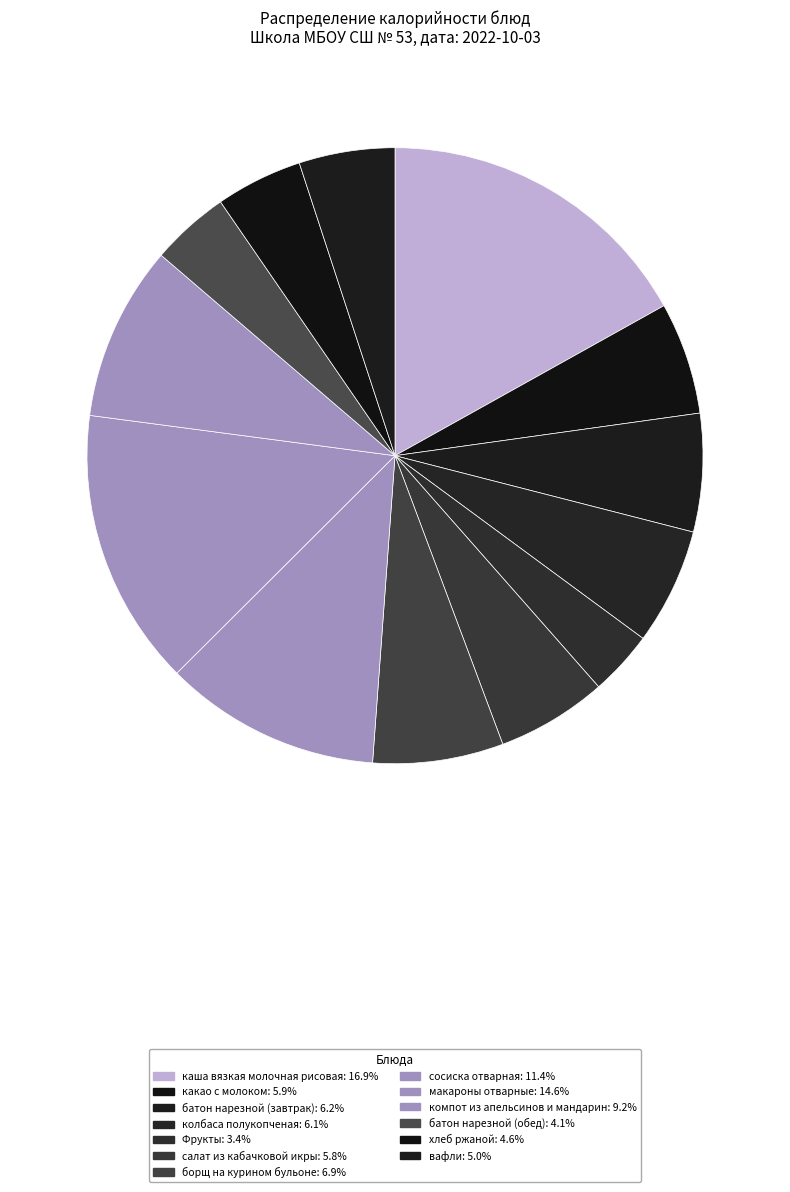

What percentage is the сосиска отварная slice, to the nearest percent?

11%